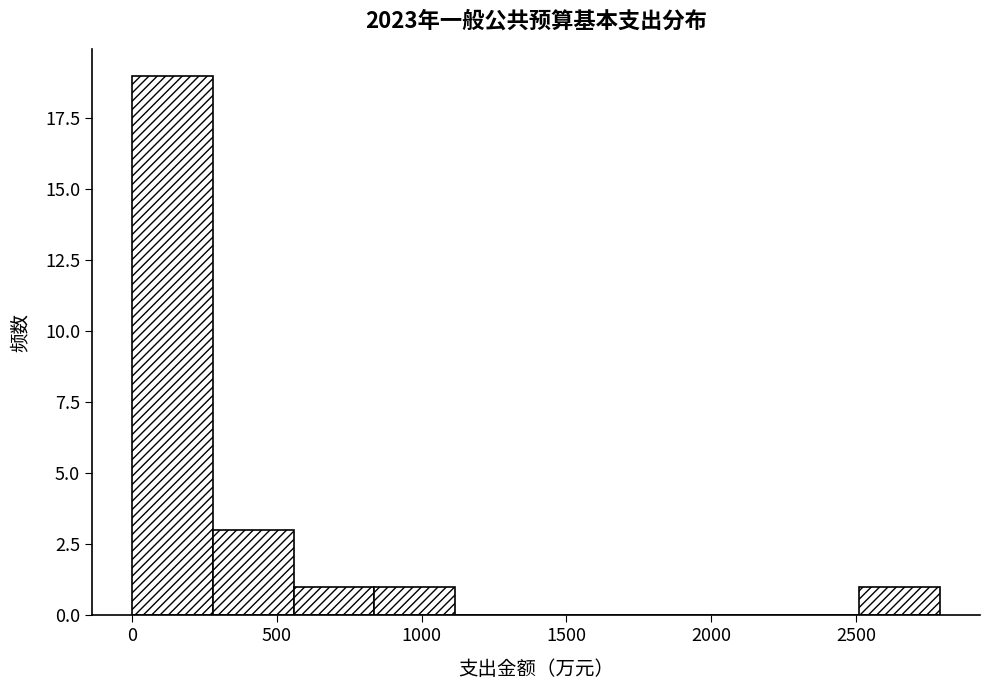

What is the height of the bar covering 300 to 550 on the x-axis? Neither the bar edges nor the heights are printed on the chart, so give them approximately, as read against the axes.

3